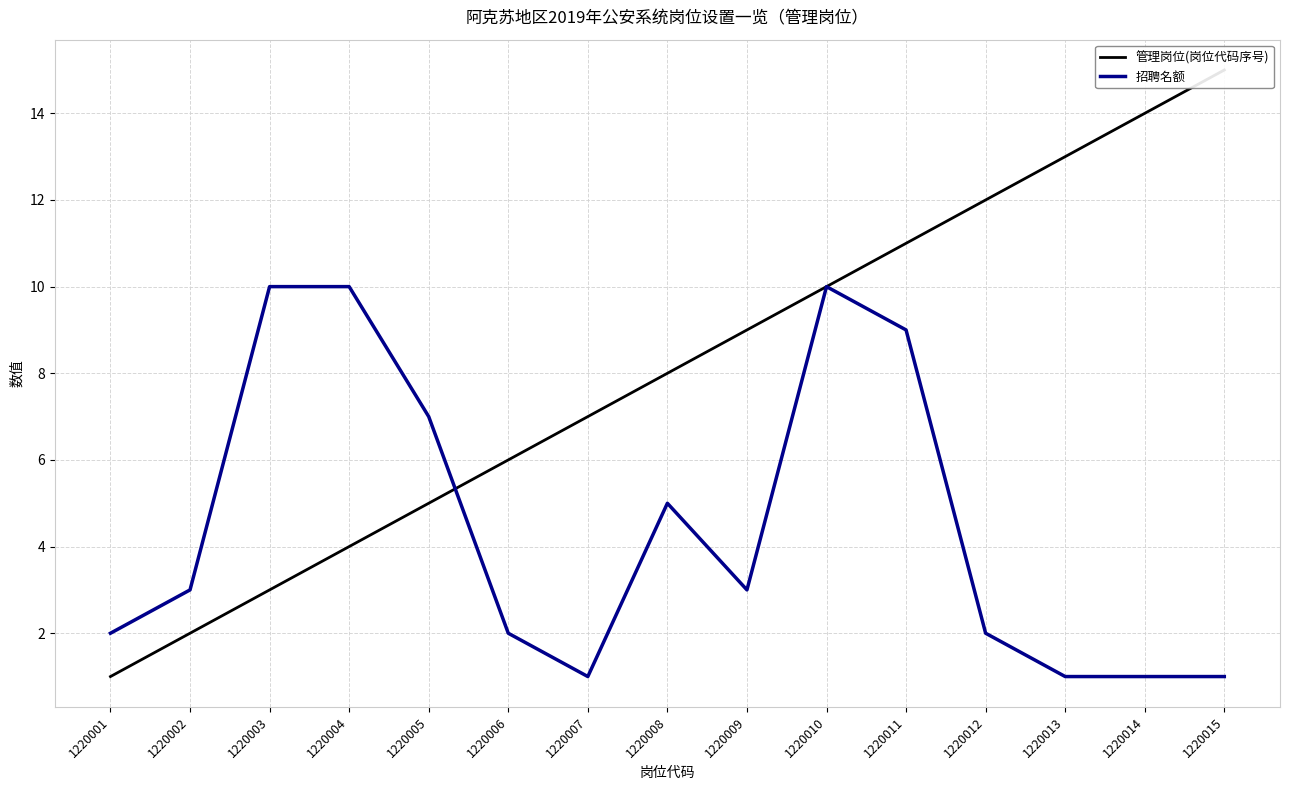

How many values in the 管理岗位(岗位代码序号) series are below 8?

7